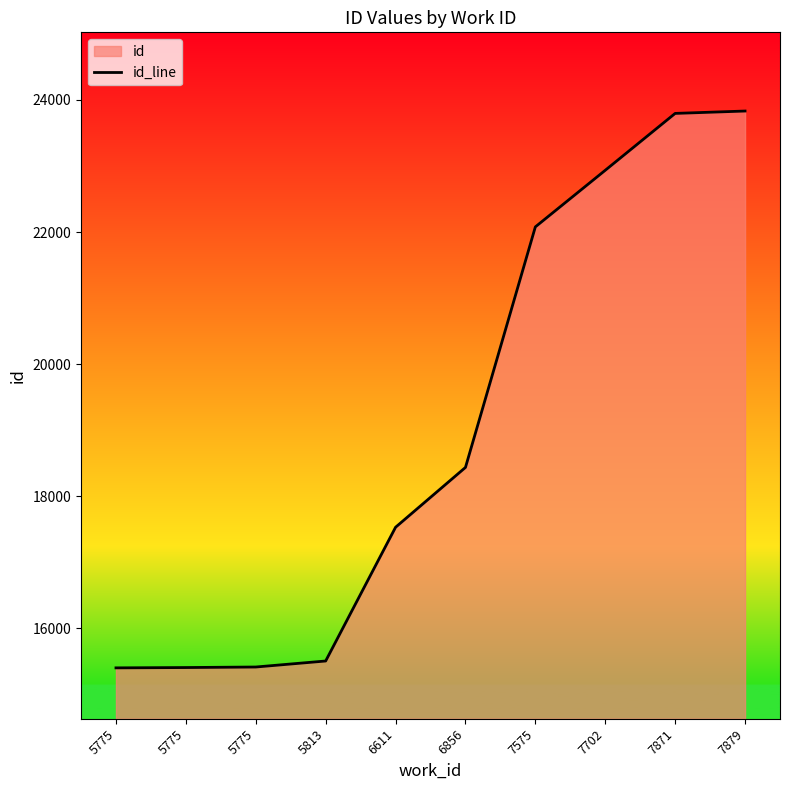

How many data points are less than 18436?

5